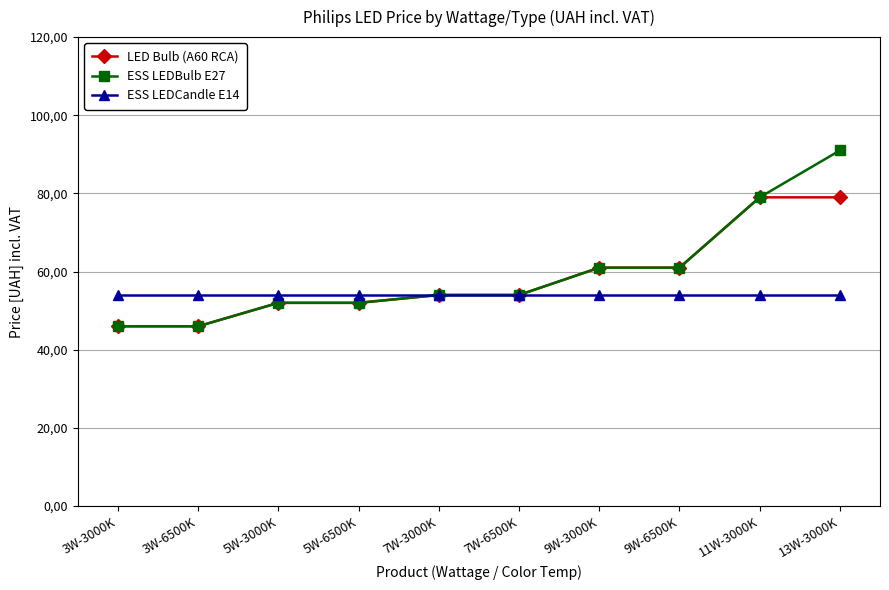

True or false: ESS LEDBulb E27 and ESS LEDCandle E14 cross at least once.

False